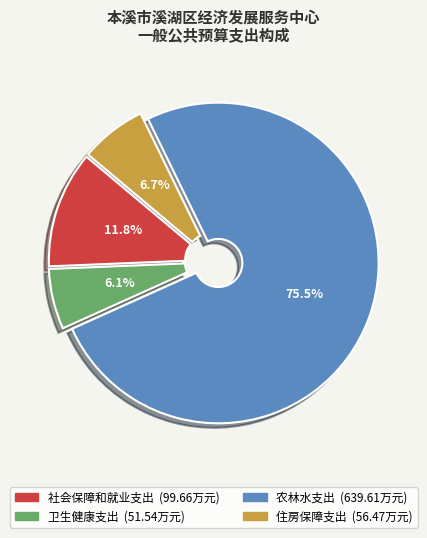

Is it true that 社会保障和就业支出 is 20% of the pie?

False